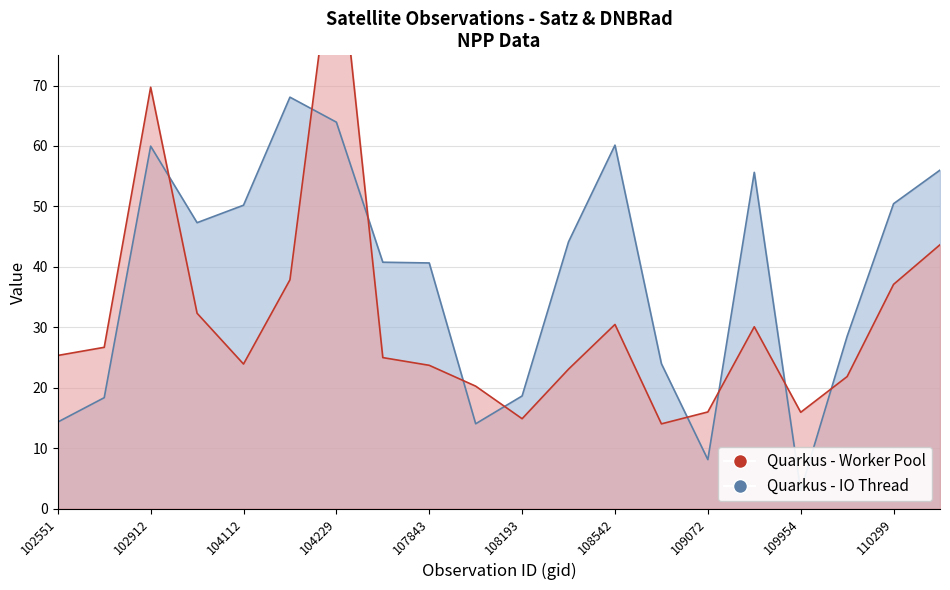

How many data points in satz are less than 44?

10